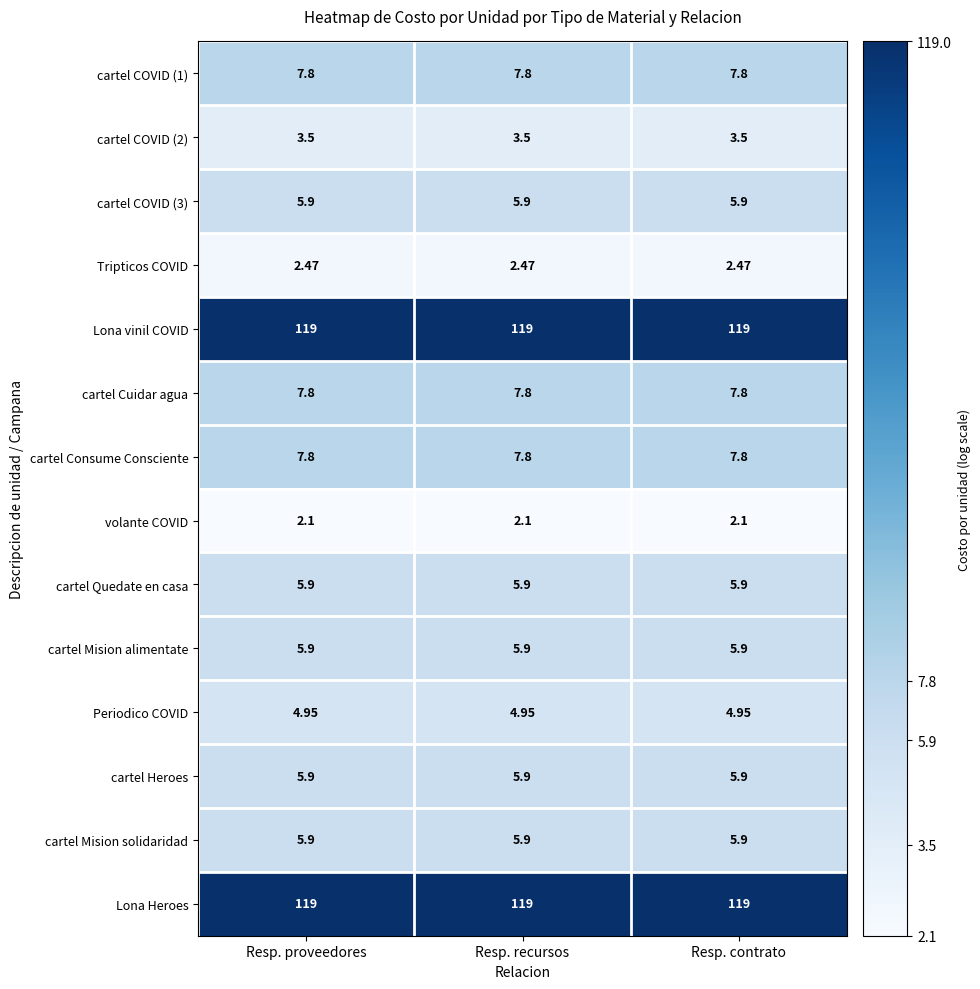

Is the value of volante COVID at Resp. contrato greater than the value of Lona vinil COVID at Resp. proveedores?

No